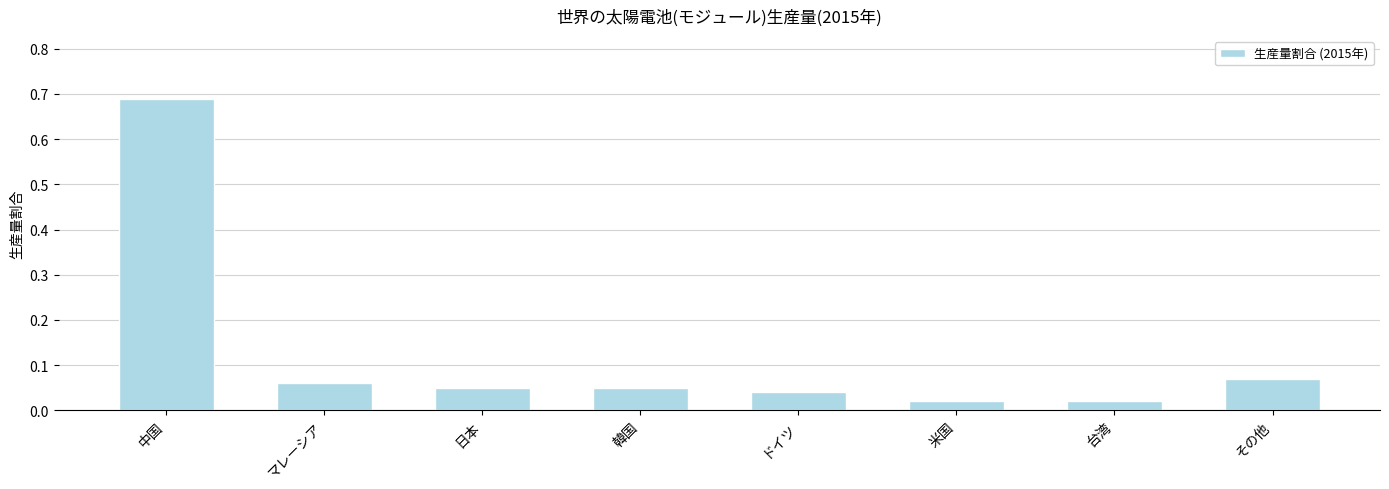

The chart shows a value of 0.0 at マレーシア. True or false?

False